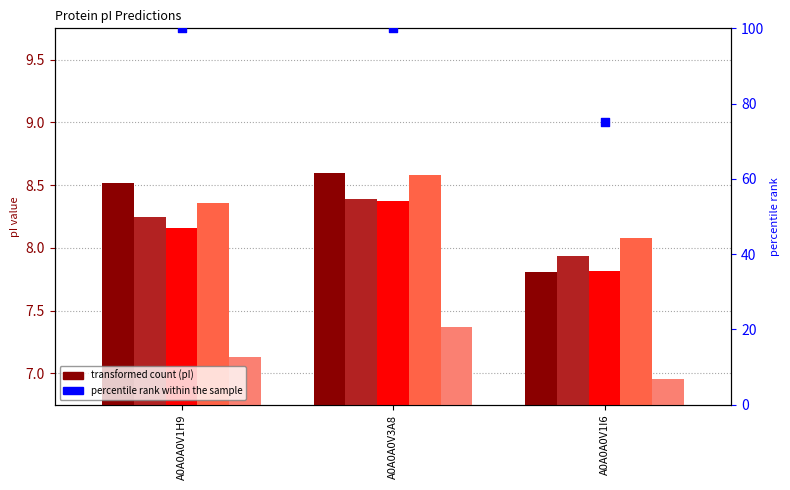

Which series has the widest spread of Y values?

percentile rank within the sample